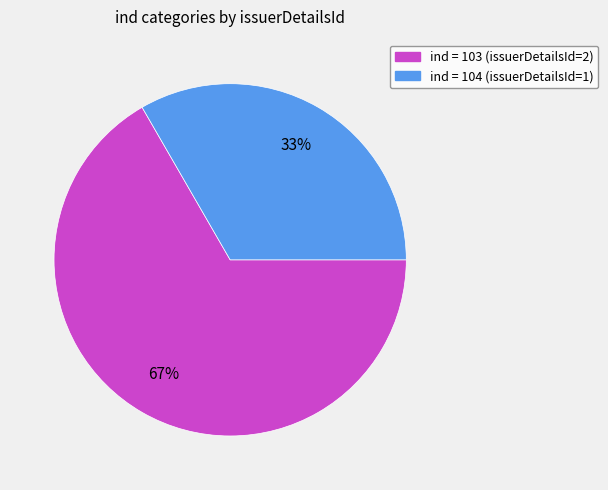

The ind = 103 (issuerDetailsId=2) slice represents 67% of the pie. True or false?

True